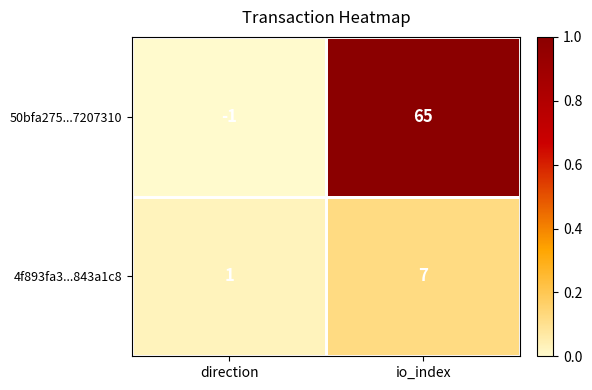

What is the difference between the 50bfa275...7207310 values at direction and io_index?

66